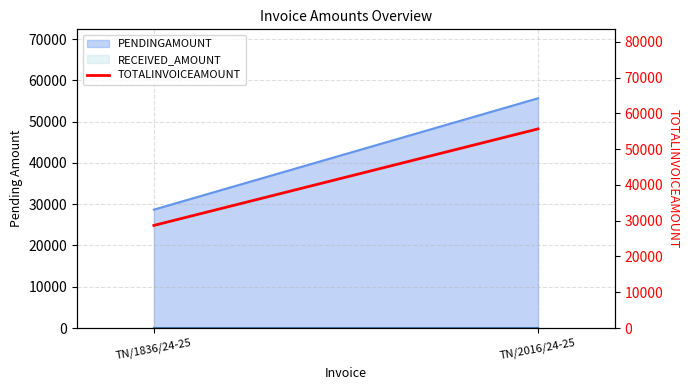

How many values are below 55666?

1